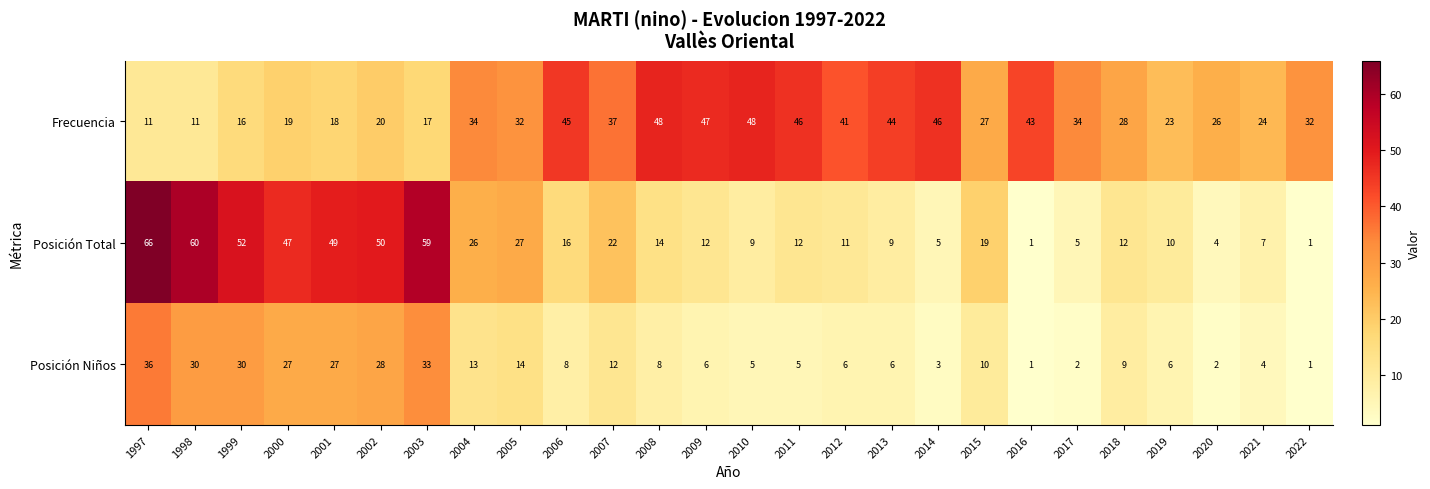

Where does the Frecuencia series first go above 32?

2004